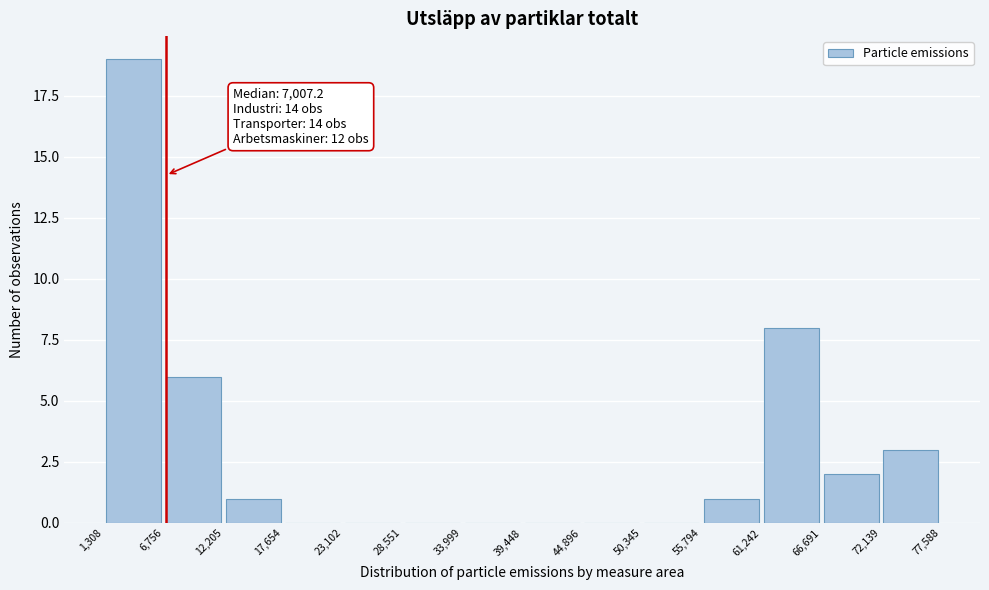

Over which range of the x-axis is the bar tallest?

1,308 to 6,756